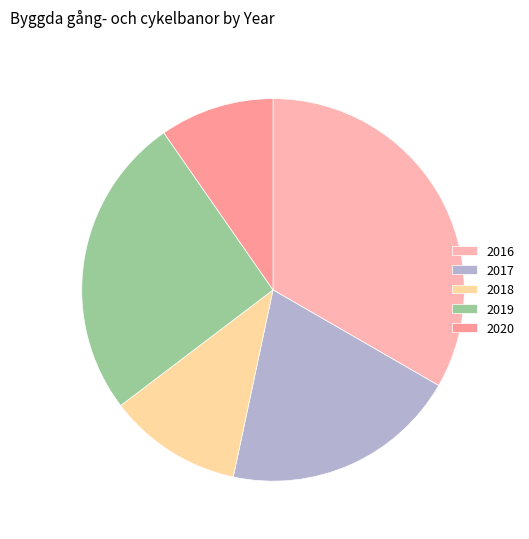

How much of the chart is everything except 2017?

80.0%